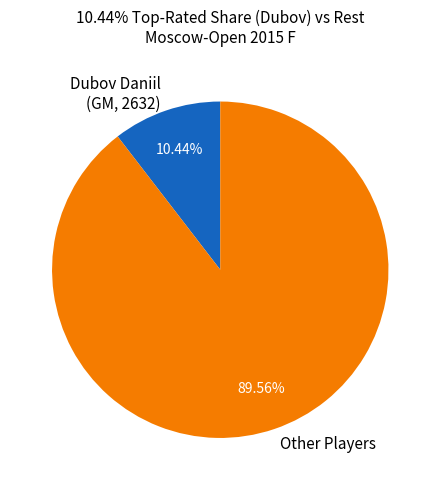

Count the number of slices in the pie.

2